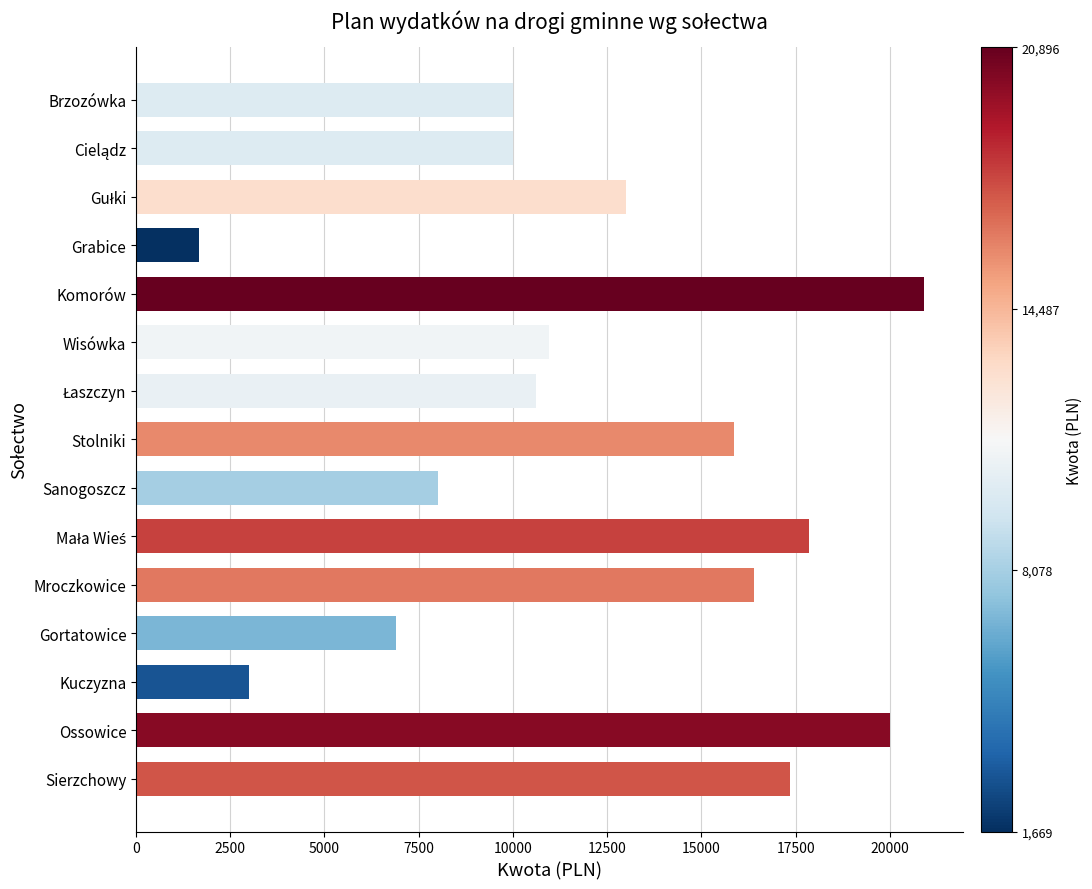

What is the label of the 9th bar from the top?

Sanogoszcz